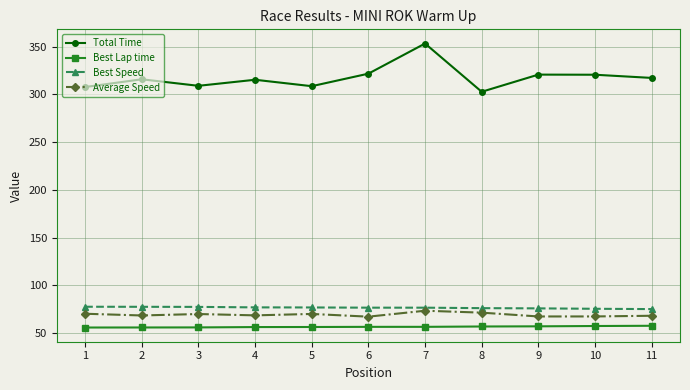

What is the value of the Average Speed point at the 6th from the left?

67.1